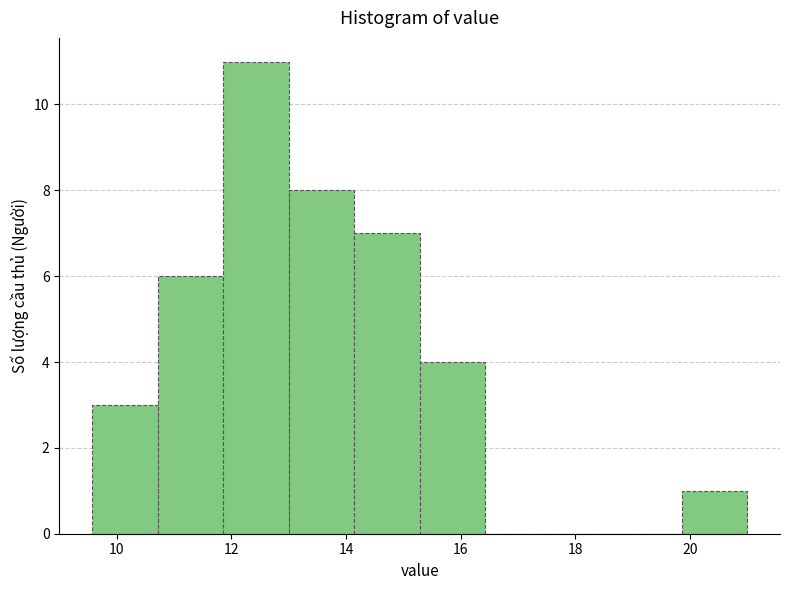

Reading left to right, transcribe this chart: for each bar, give the range it covers on the x-axis and its height. Neither the bar edges nor the heights are printed on the chart, so give them approximately, as read against the axes.

9.6 to 10.8: 3
10.8 to 11.8: 6
11.8 to 13.0: 11
13.0 to 14.2: 8
14.2 to 15.2: 7
15.2 to 16.4: 4
16.4 to 17.6: 0
17.6 to 18.8: 0
18.8 to 19.8: 0
19.8 to 21.0: 1